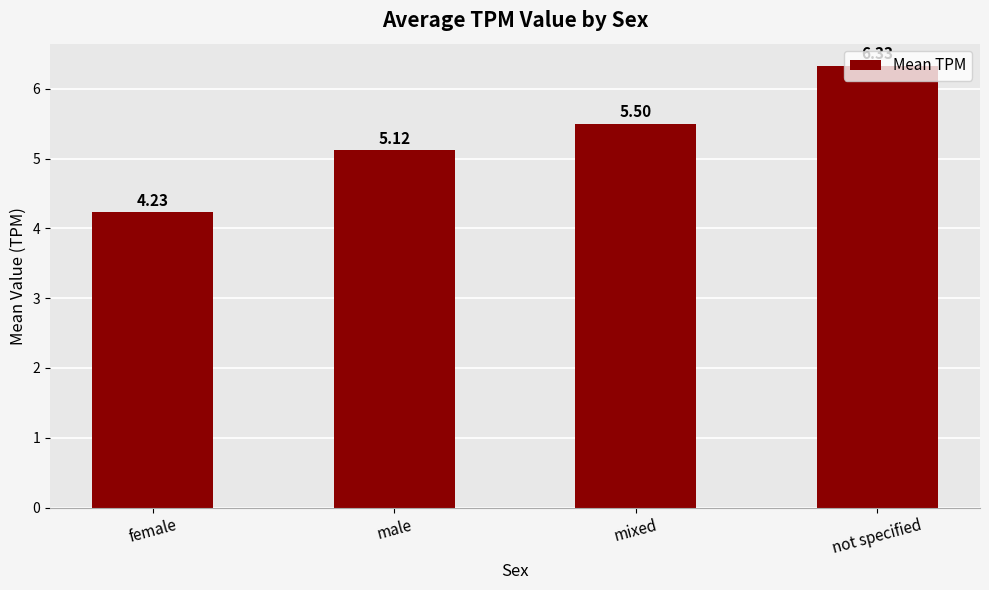

What is the label of the 1st bar from the right?

not specified